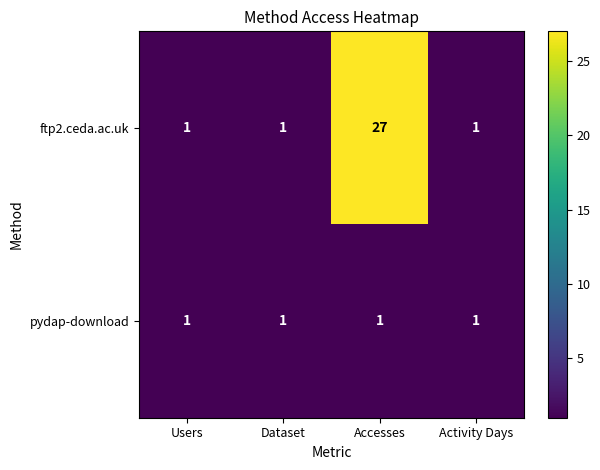

At how many categories does at least one series exceed 7?

1